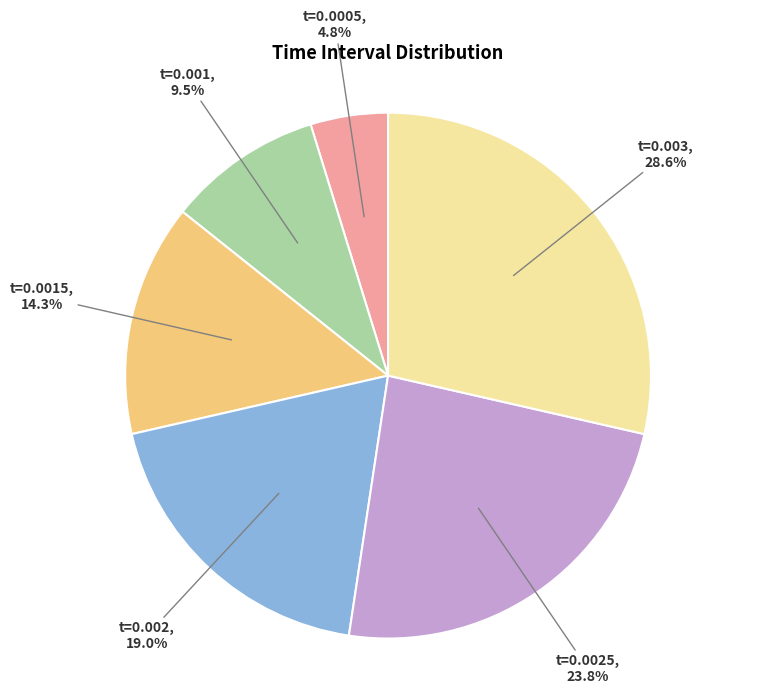

Does t=0.0025 account for over 50% of the chart?

No